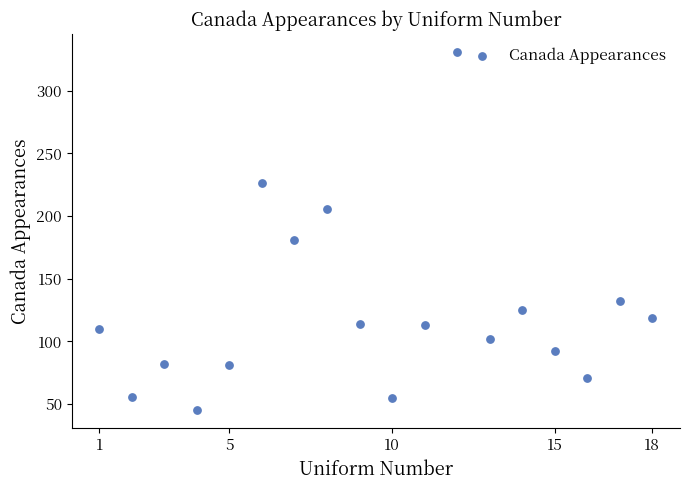

What is the range of Y values (max minus min)?

286